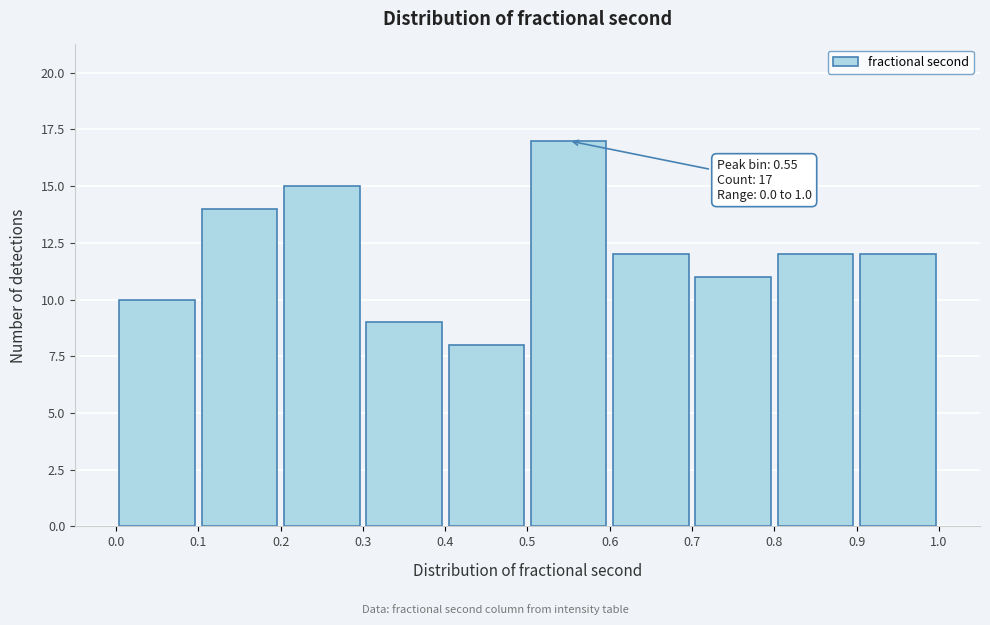

Over which range of the x-axis is the bar tallest?

0.5 to 0.6